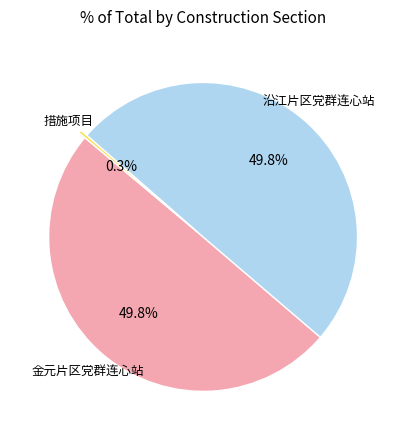

Which slice is the largest?

金元片区党群连心站